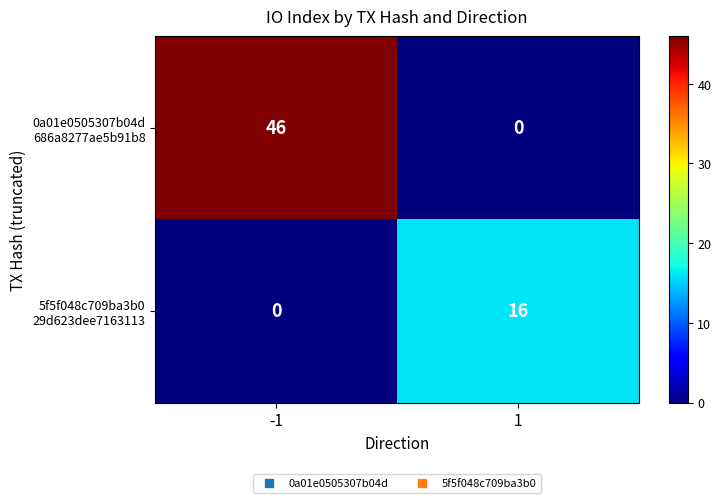

What is the greatest value displayed?

46